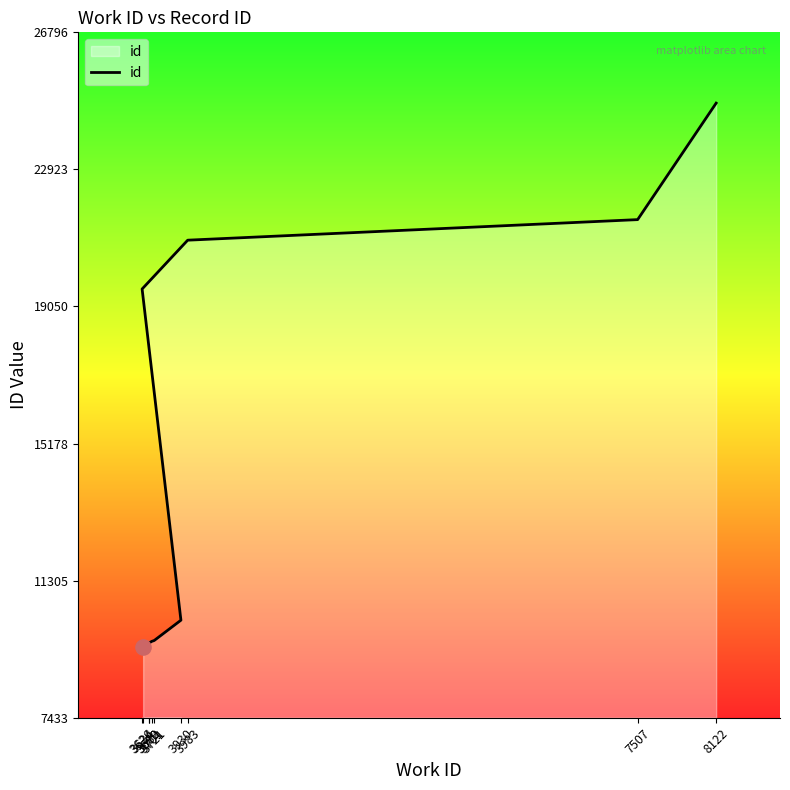

Approximately how many times larger is the value at 3634 compared to 3701?

1.0